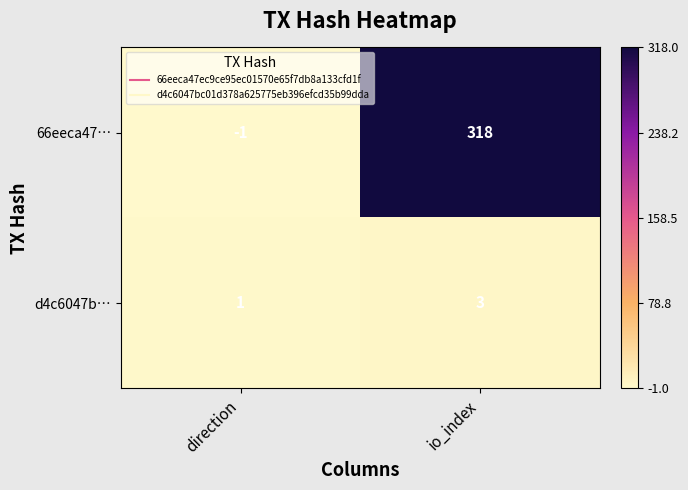

At which category is the sum across all series the highest?

io_index